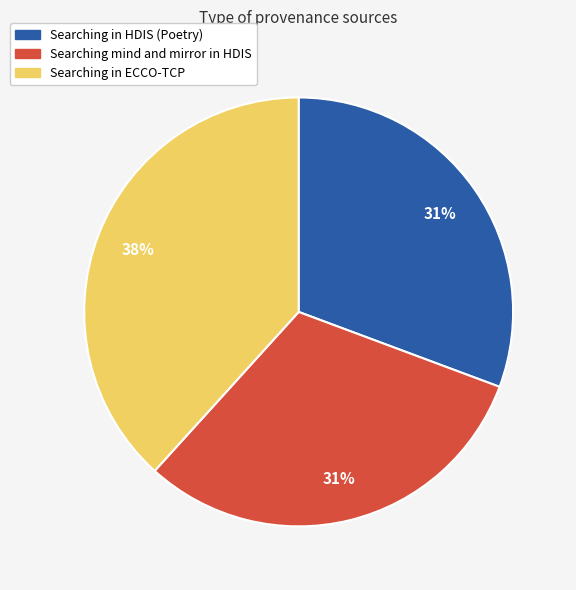

The Searching mind and mirror in HDIS slice represents 31% of the pie. True or false?

True